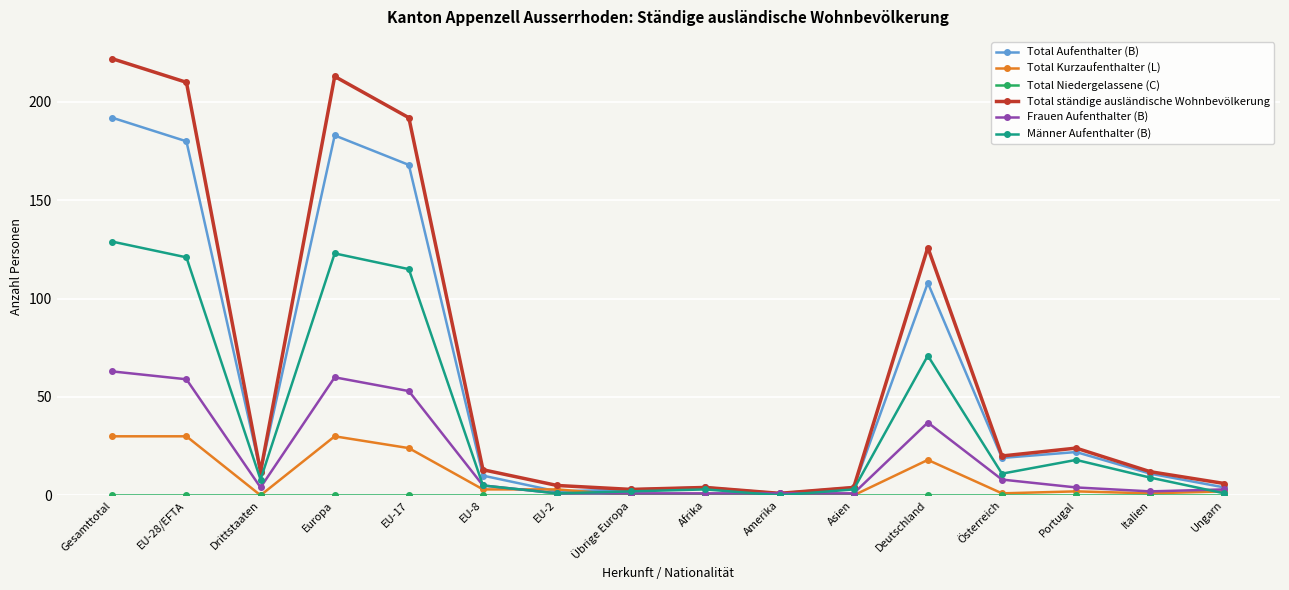

Is it true that Total Aufenthalter (B) equals 325 at Europa?

False